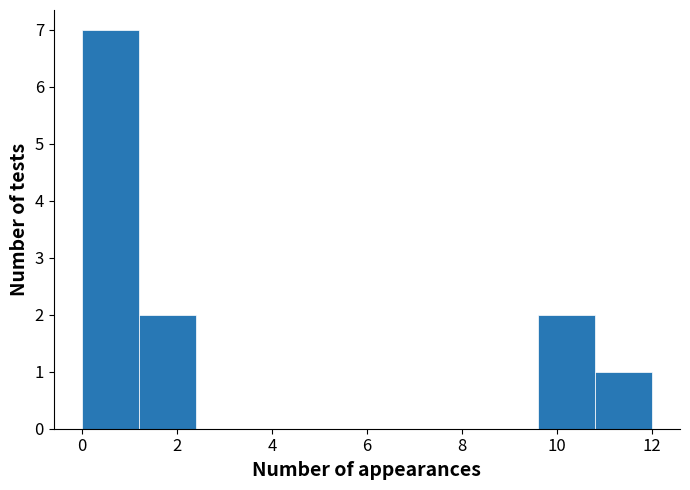

Which range on the x-axis has the tallest bar?

0.0 to 1.2